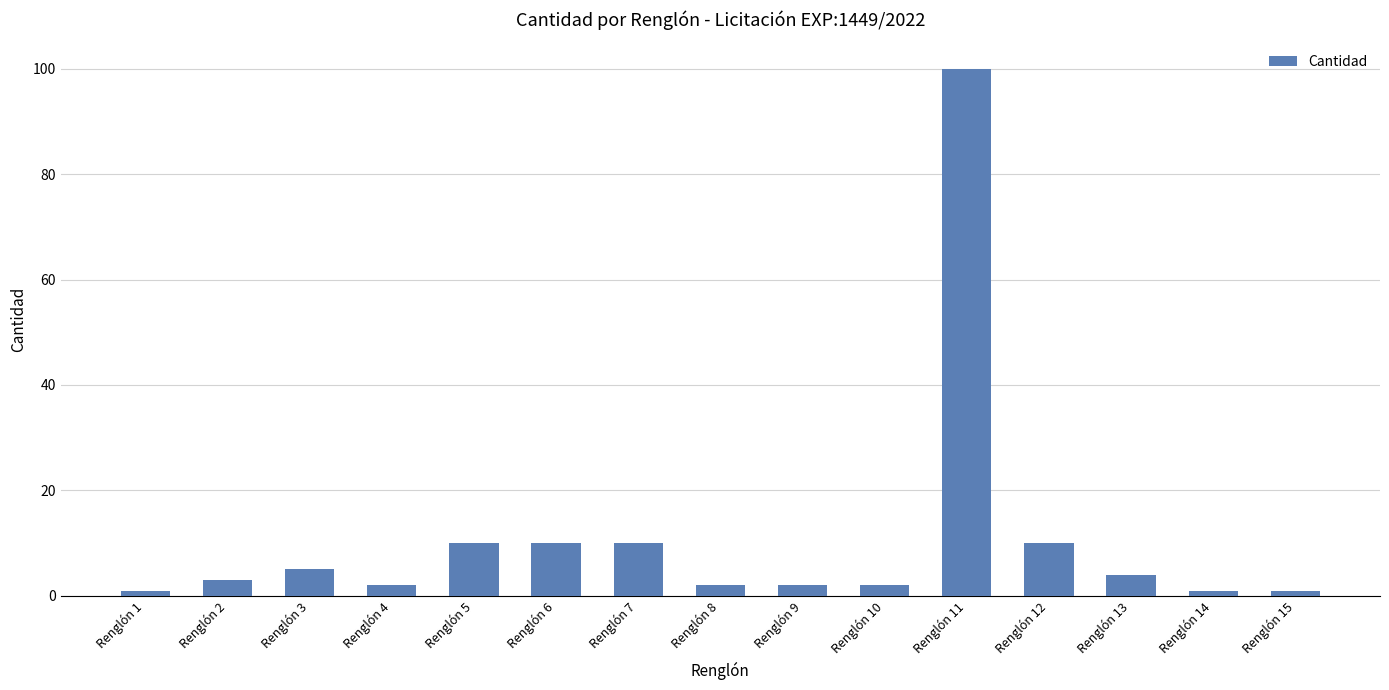

At which category does the chart reach its peak across all series?

Renglón 11